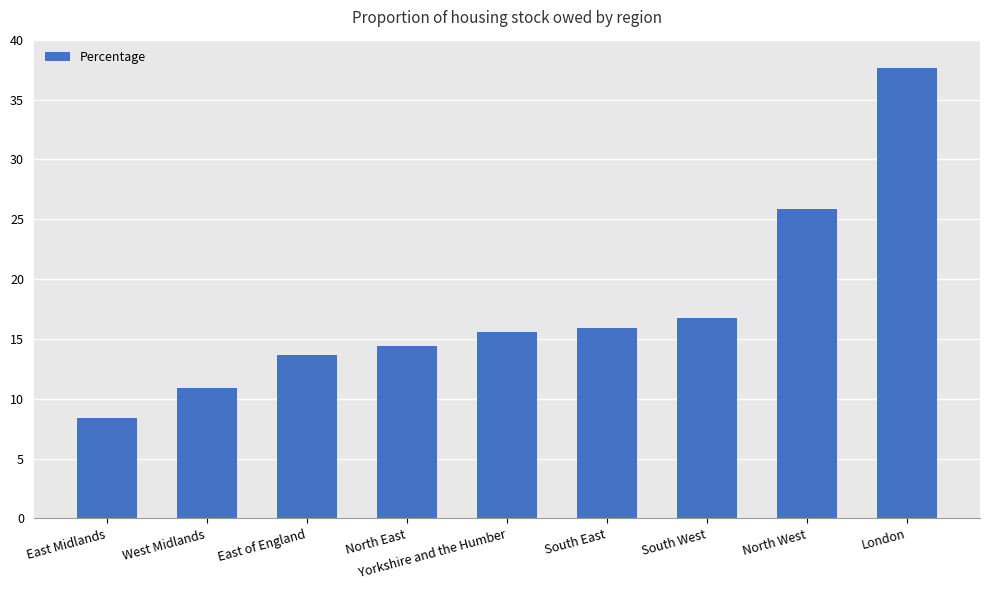

Reading left to right, list all the values displayed in this chart.

East Midlands=8.4	West Midlands=10.9	East of England=13.6	North East=14.4	Yorkshire and the Humber=15.5	South East=15.9	South West=16.8	North West=25.9	London=37.6